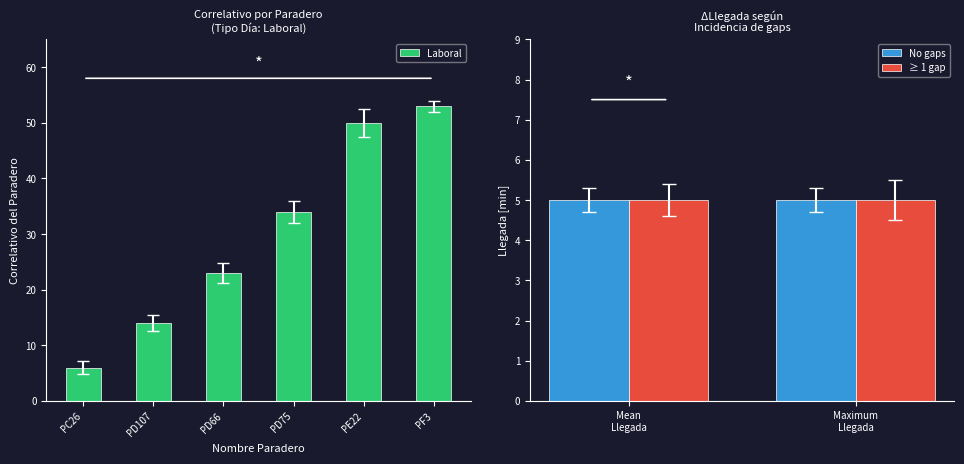

Which category has the lowest value in the Sabado series?

PC26